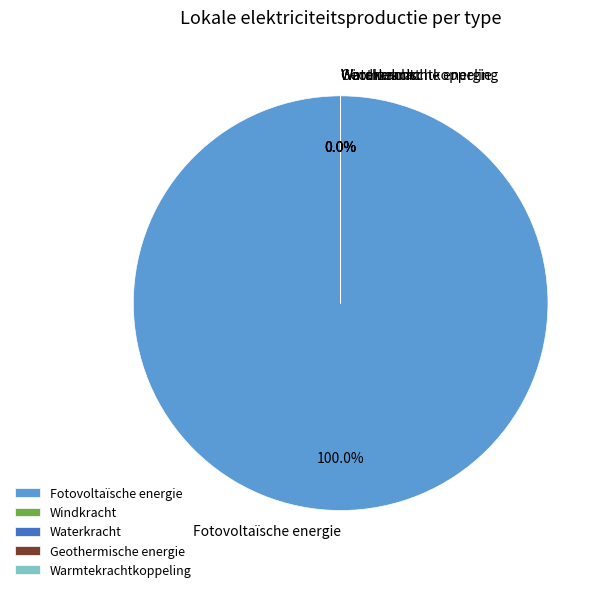

Which slice represents more than half of the pie?

Fotovoltaïsche energie